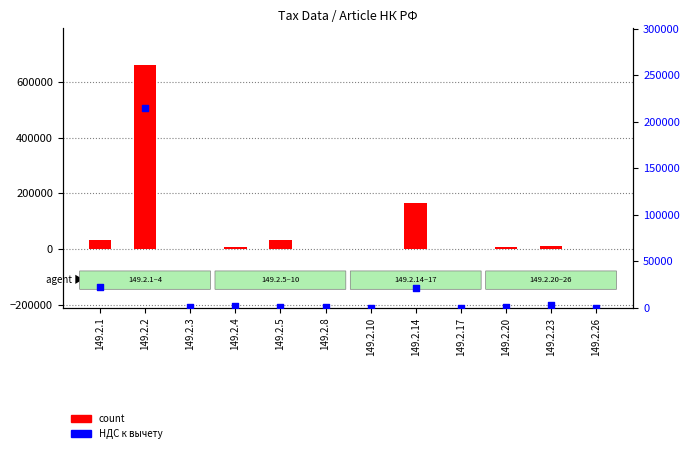

Is the value of vычет (НДС) at 149.2.23 greater than the value of count at 149.2.5?

No